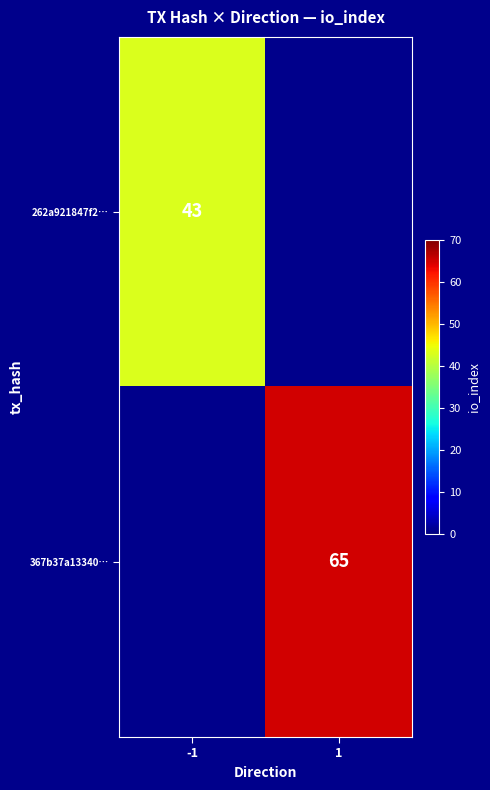

The value of 367b37a13340… at 1 is 65. True or false?

True